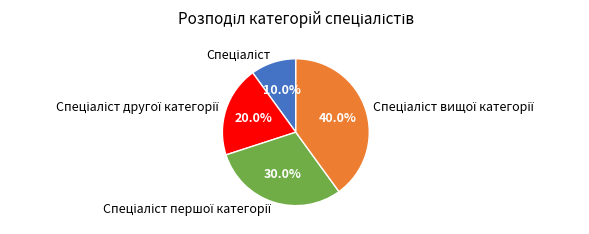

Does any single category account for the majority?

No